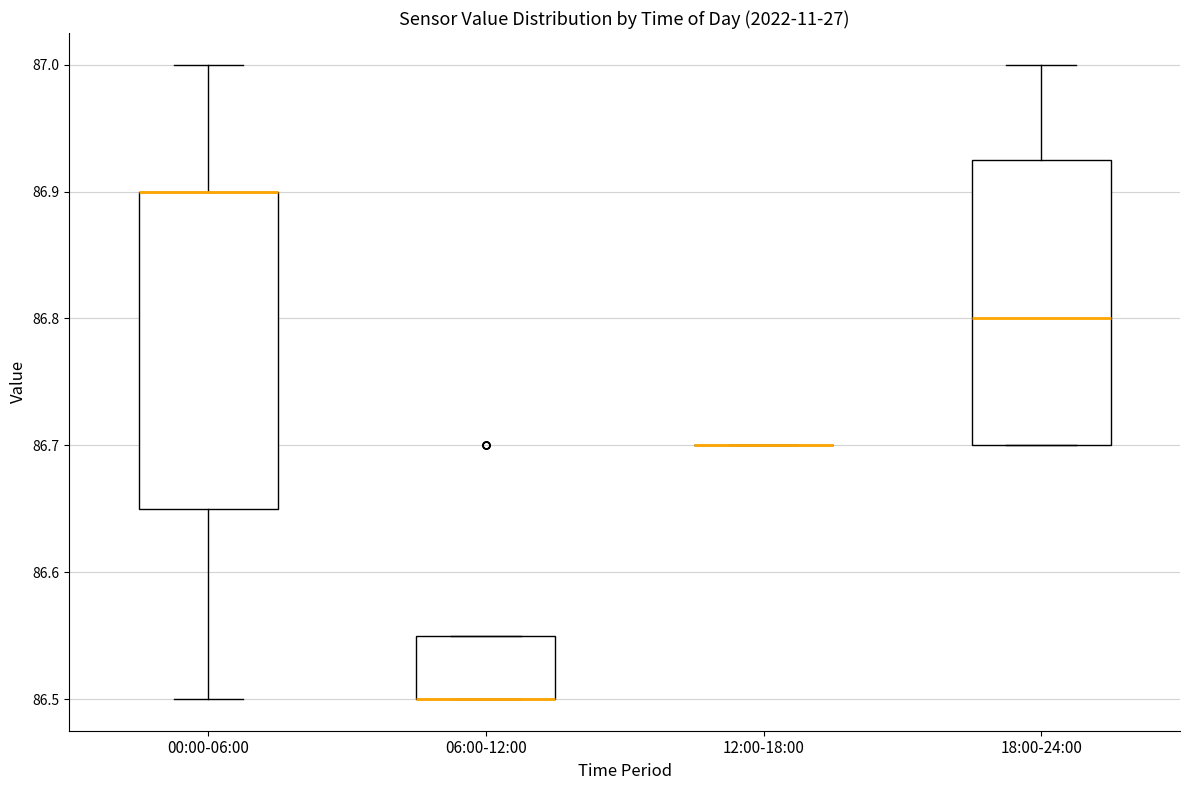

Reading left to right, transcribe this box plot: for each box, give where its median line is, the range the box spans, and where its two whiskers end, as read against the y-axis. The values are not printed on the chart, so give them approximately, as read against the axis.

00:00-06:00: median 86.90 (drawn on the box's upper edge), box 86.65 to 86.90, whiskers 86.50 to 87.00
06:00-12:00: median 86.50 (drawn on the box's lower edge), box 86.50 to 86.55, whiskers 86.50 to 86.55
12:00-18:00: box collapsed to a line at 86.70, whiskers 86.70 to 86.70
18:00-24:00: median 86.80, box 86.70 to 86.93, whiskers 86.70 to 87.00